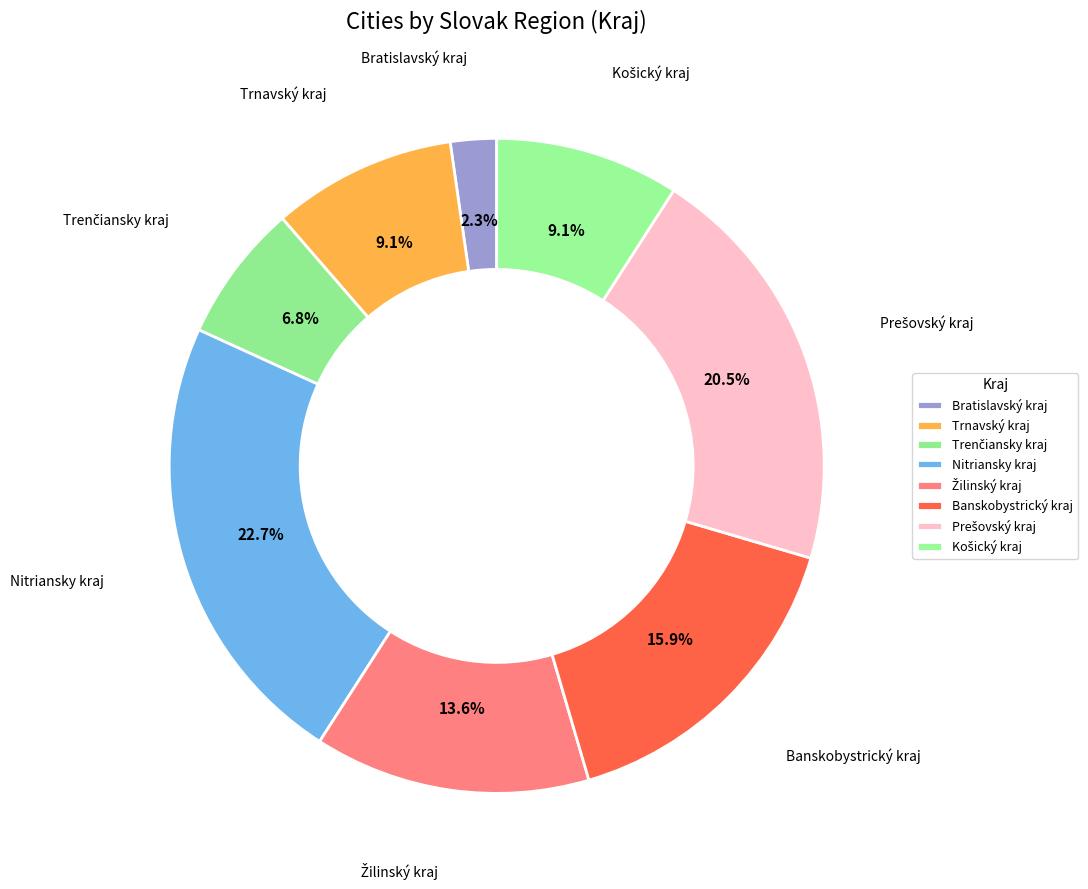

Does any single category account for the majority?

No